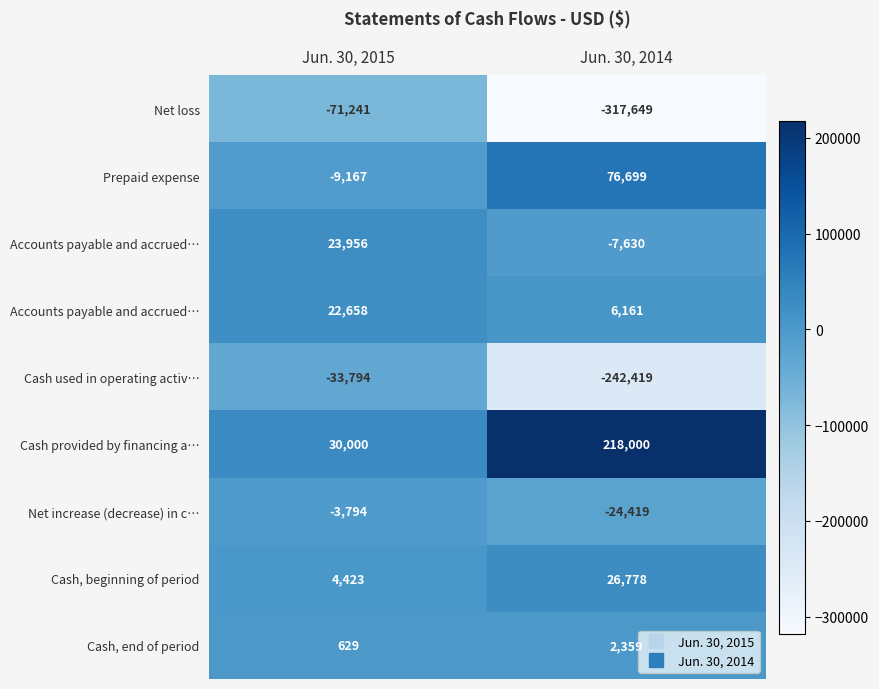

What is the difference between the highest and lowest values at Jun. 30, 2015?

101241